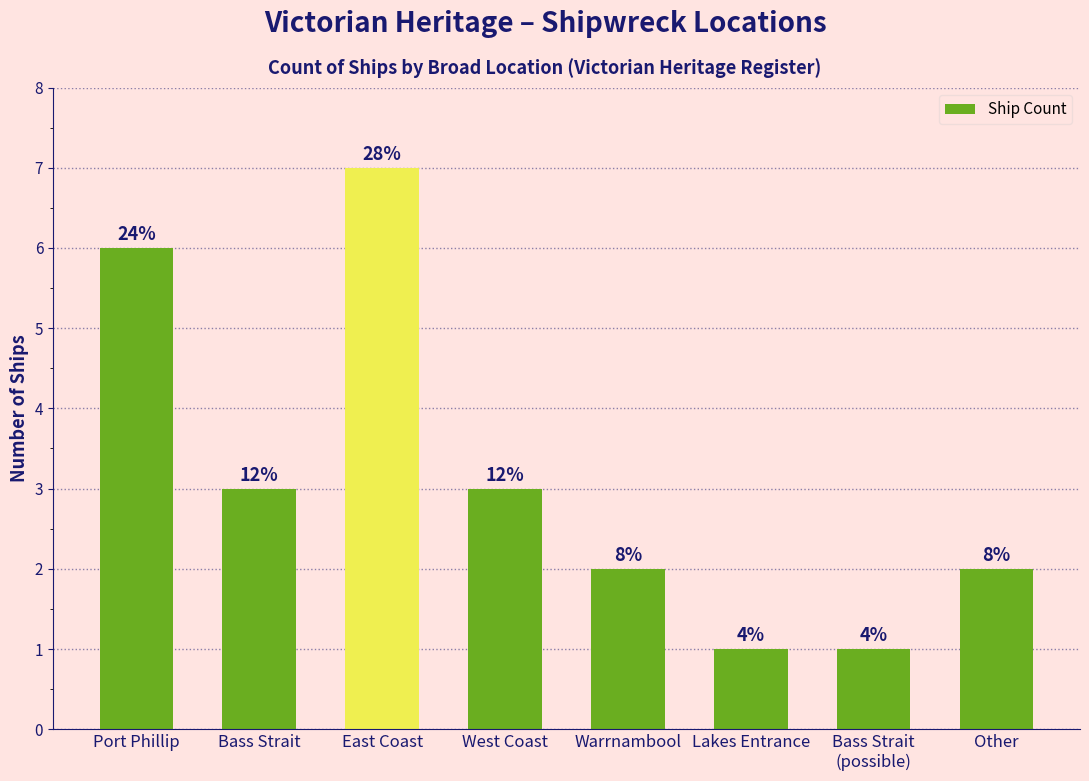

At which label does the data first exceed 3?

Port Phillip